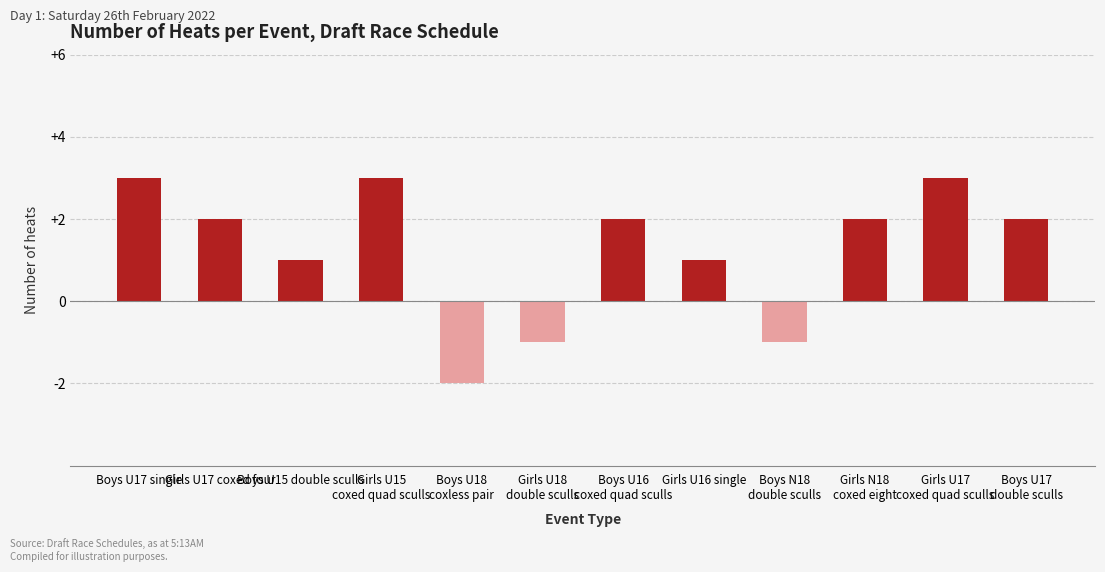

How many values are between 1 and 3?

9